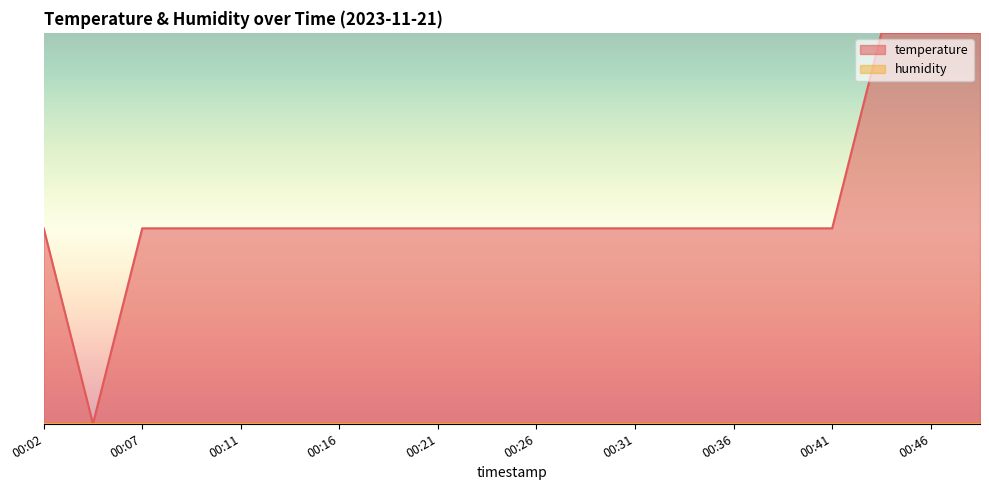

How many lines are shown in the chart?

1